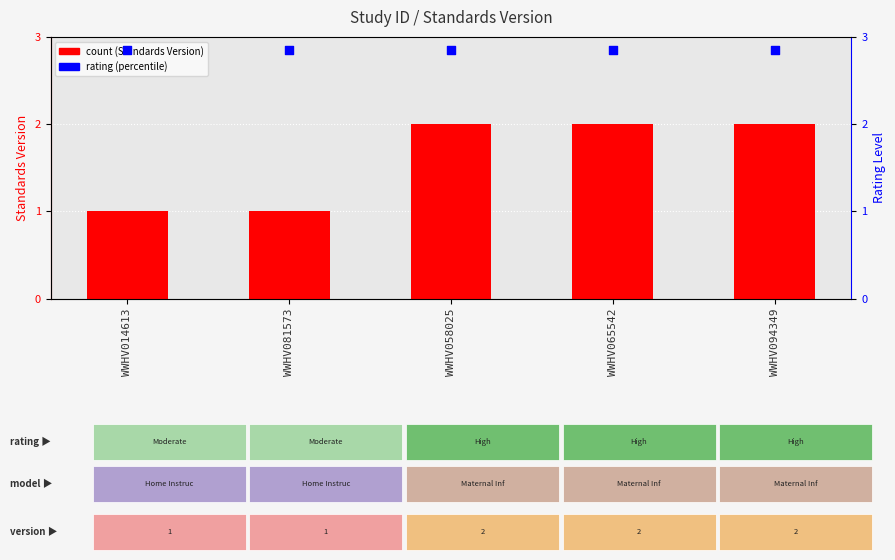

What are all the series names shown in the legend?

Standards Version, Rating